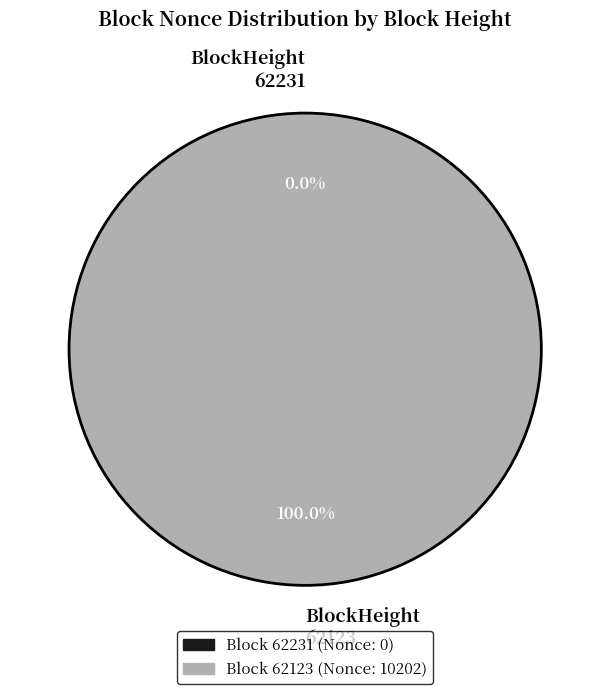

What is the change in value from 62231 to 62123?

+10202